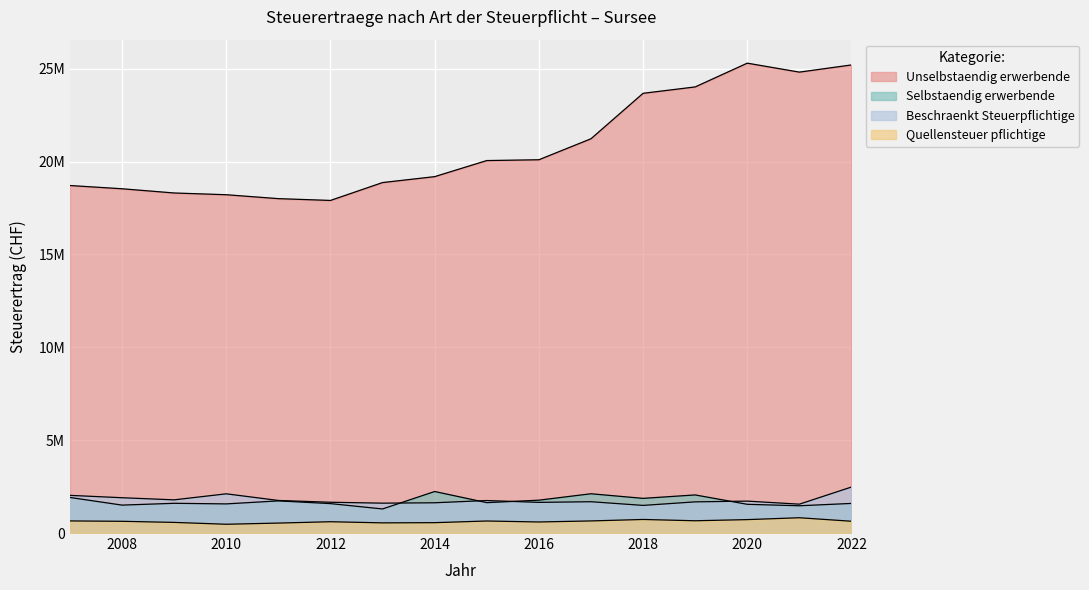

At which category does Beschraenkt Steuerpflichtige reach its first local valley?

2009